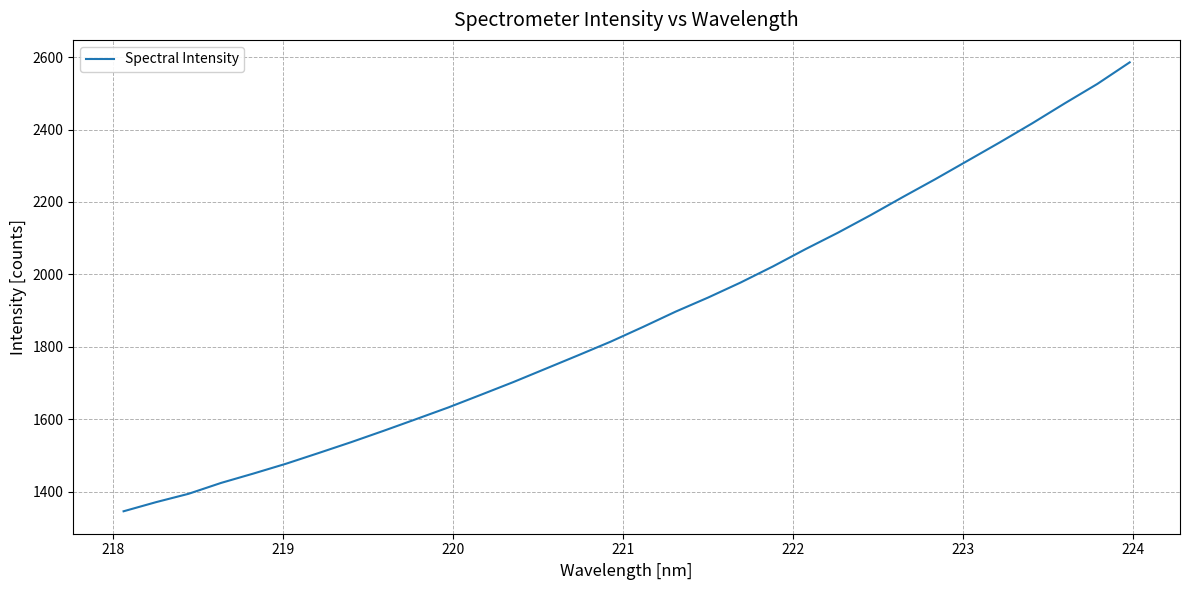

What is the greatest value displayed?

2585.5